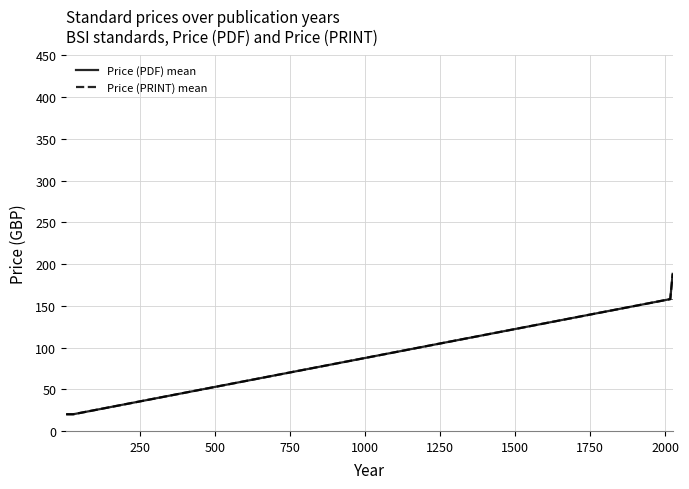

Is the value of Price (PRINT) mean at 0 greater than the value of Price (PDF) mean at 0?

No